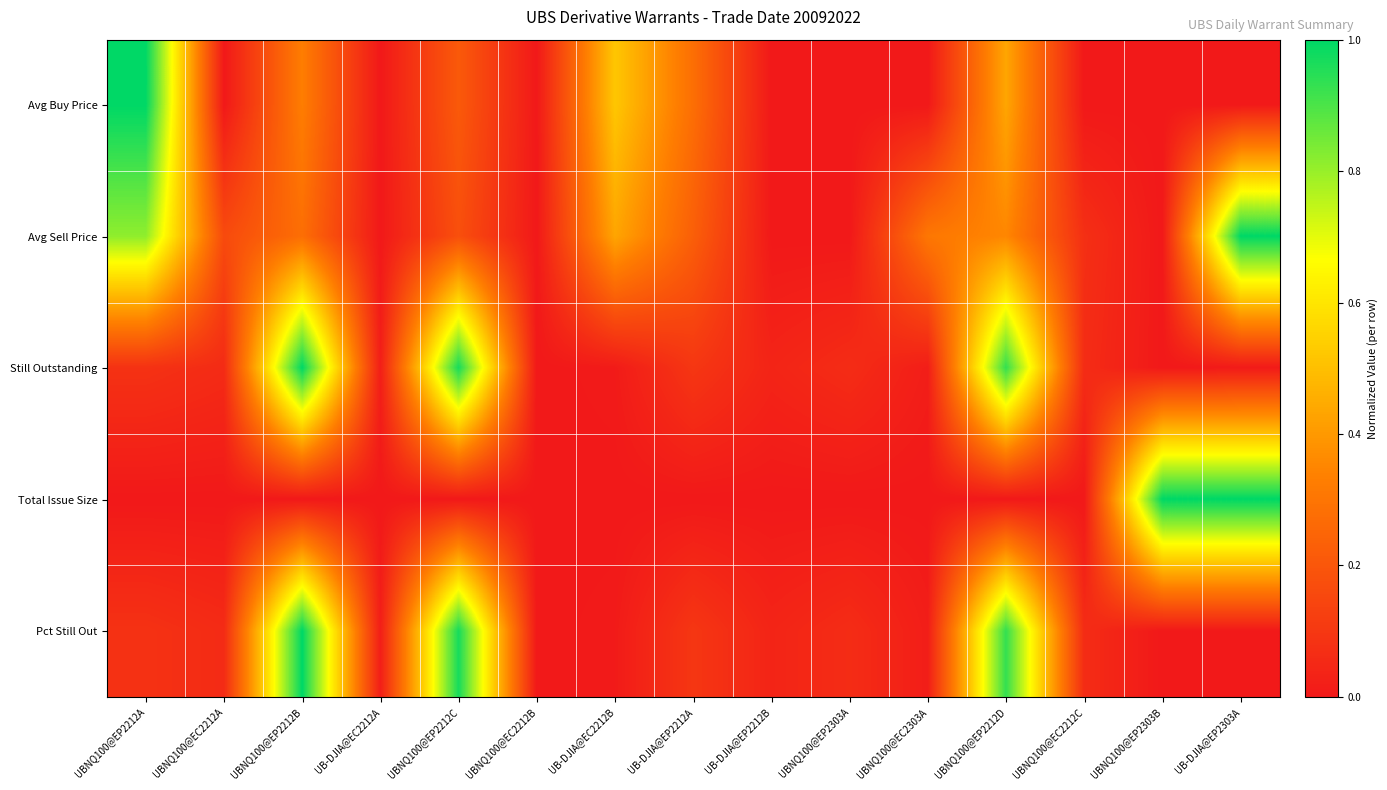

Rank the series by their maximum value, from highest to lowest.

Avg Buy Price, Avg Sell Price, Still Outstanding, Total Issue Size, Pct Still Out